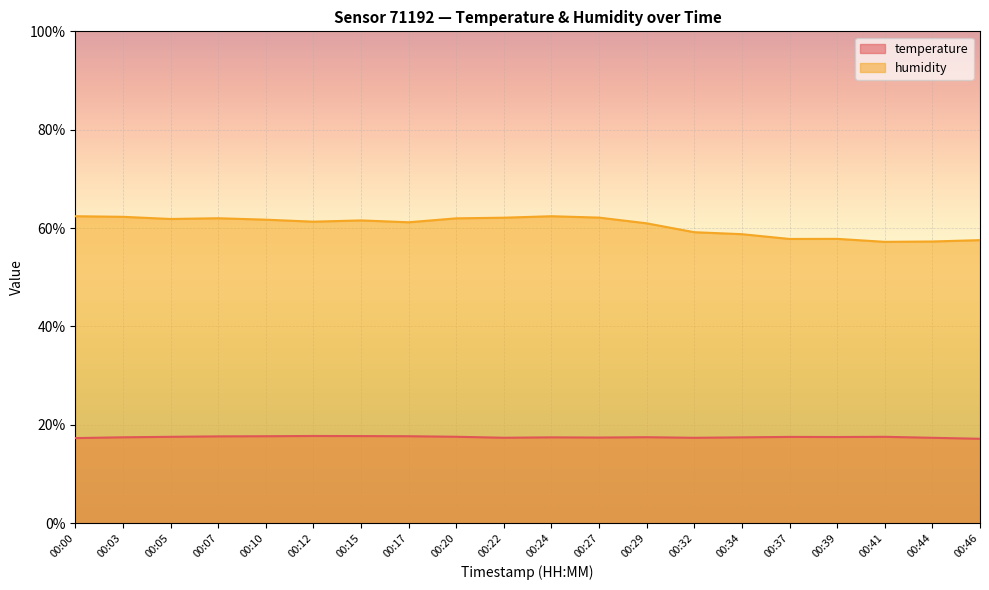

Rank the series by their maximum value, from lowest to highest.

temperature, humidity